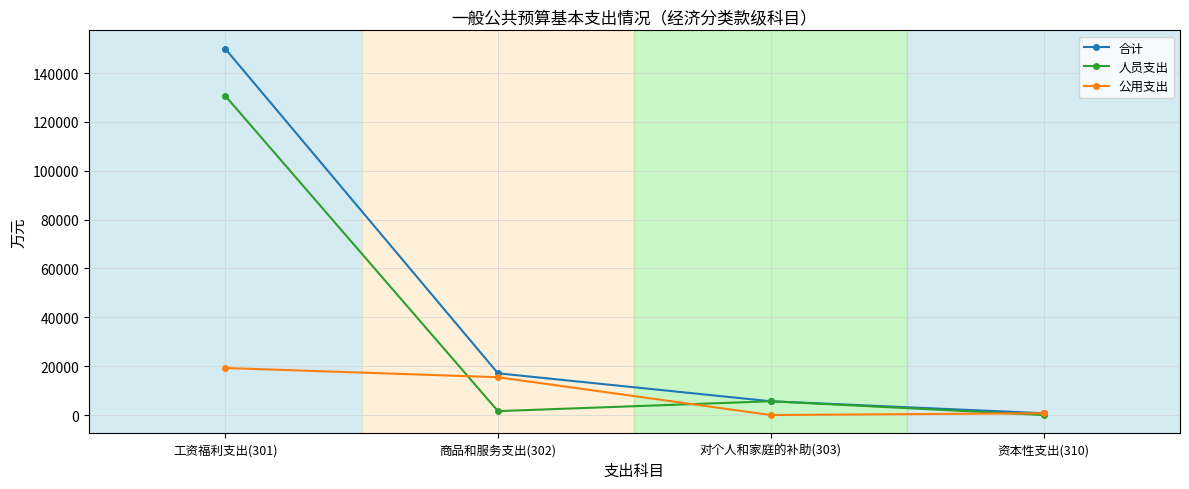

What is the total value across all series at 工资福利支出(301)?

299979.6